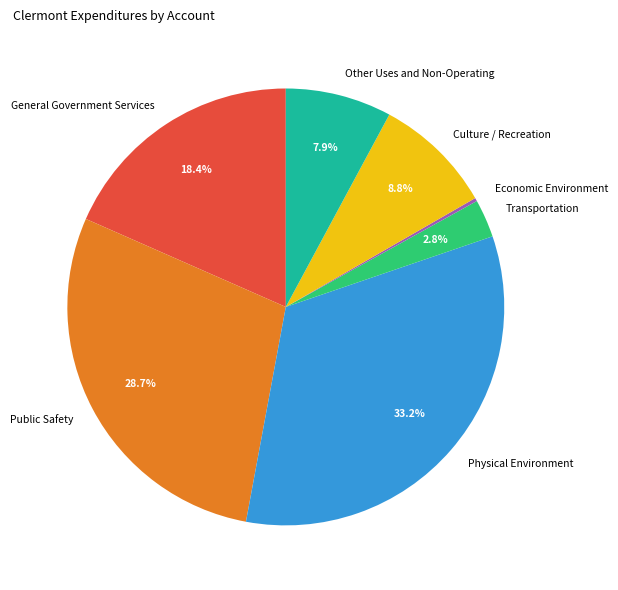

Does any single category account for the majority?

No